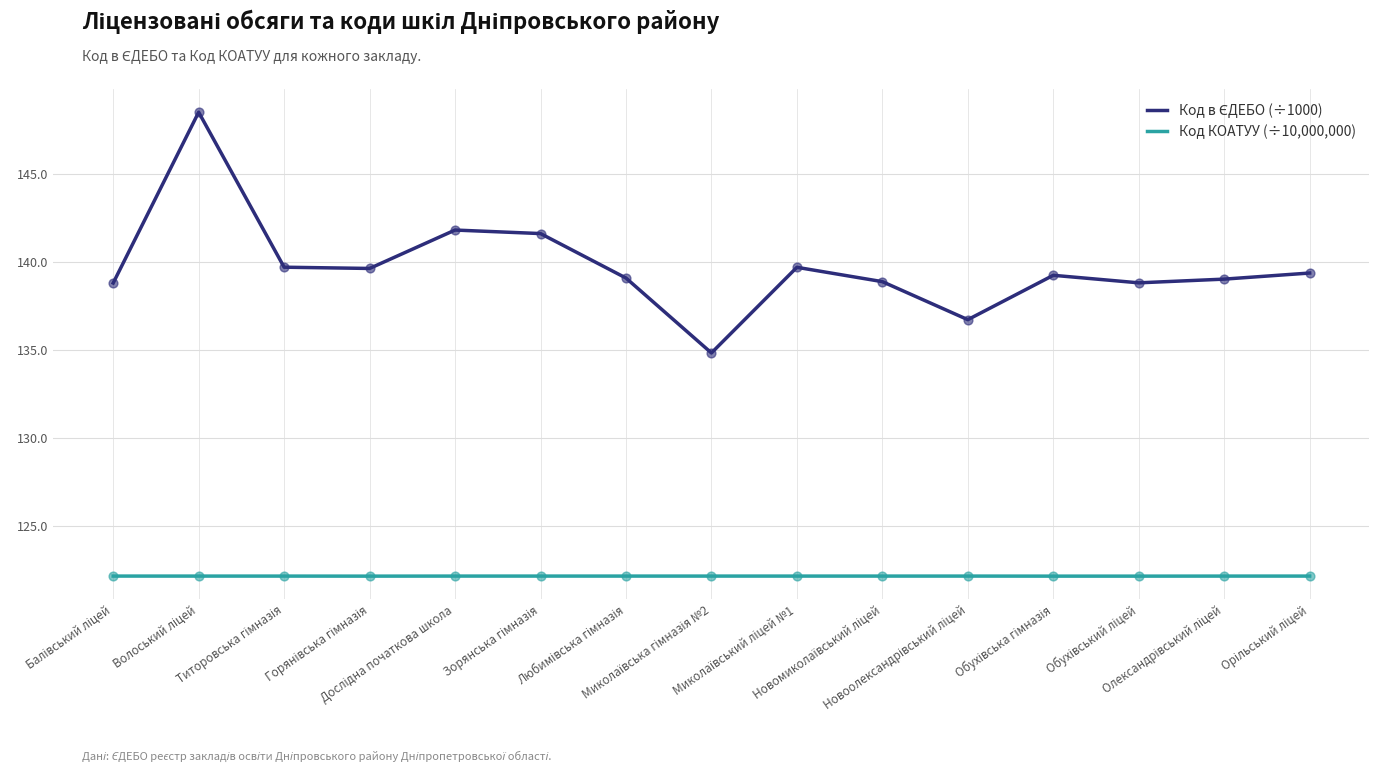

What is the highest value of the Код КОАТУУ (÷10,000,000) series?

122.1